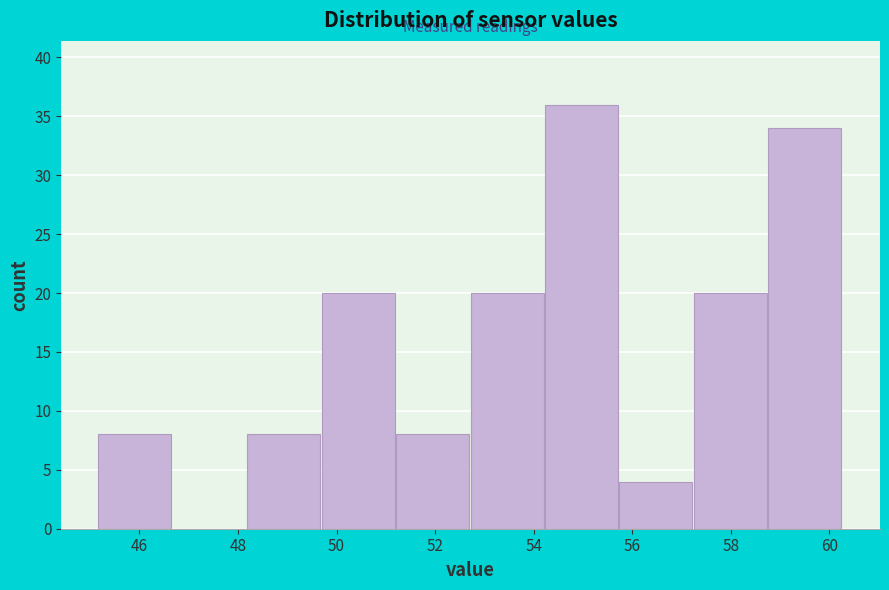

Reading left to right, transcribe this chart: for each bar, give the range it covers on the x-axis and its height. Neither the bar edges nor the heights are printed on the chart, so give them approximately, as read against the axes.

45.2 to 46.6: 8
46.6 to 48.2: 0
48.2 to 49.8: 8
49.8 to 51.2: 20
51.2 to 52.8: 8
52.8 to 54.2: 20
54.2 to 55.8: 36
55.8 to 57.2: 4
57.2 to 58.8: 20
58.8 to 60.2: 34